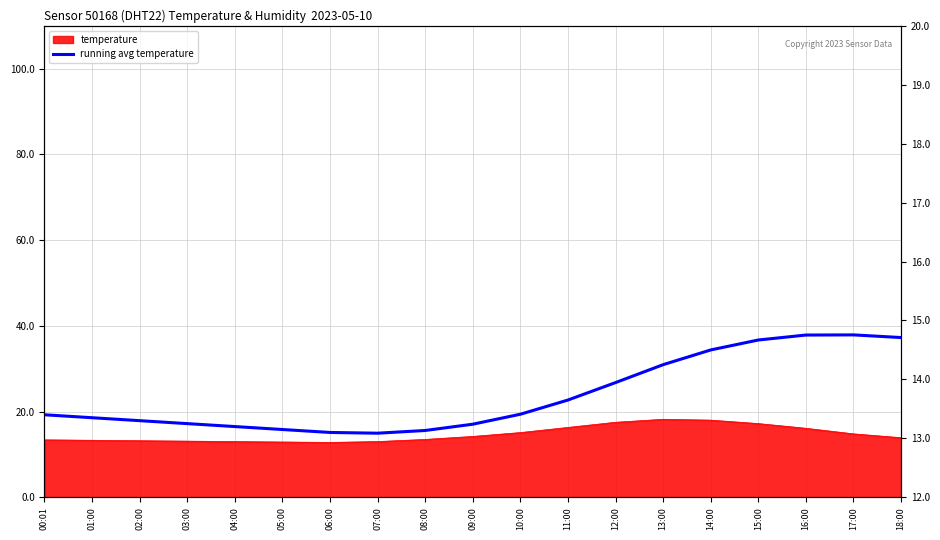

Reading left to right, extract all data points from this chart.

00:01=13.4	01:00=13.4	02:00=13.3	03:00=13.3	04:00=13.2	05:00=13.2	06:00=13.1	07:00=13.1	08:00=13.1	09:00=13.2	10:00=13.4	11:00=13.7	12:00=13.9	13:00=14.2	14:00=14.5	15:00=14.7	16:00=14.8	17:00=14.8	18:00=14.7